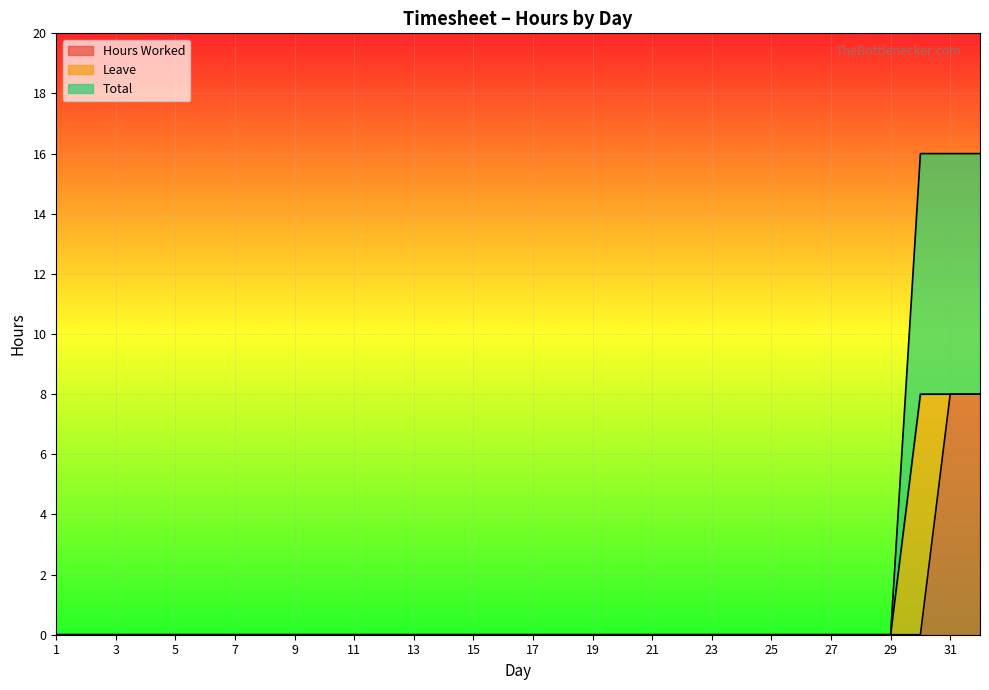

True or false: Hours Worked has more than 0 points higher than both neighbors.

False